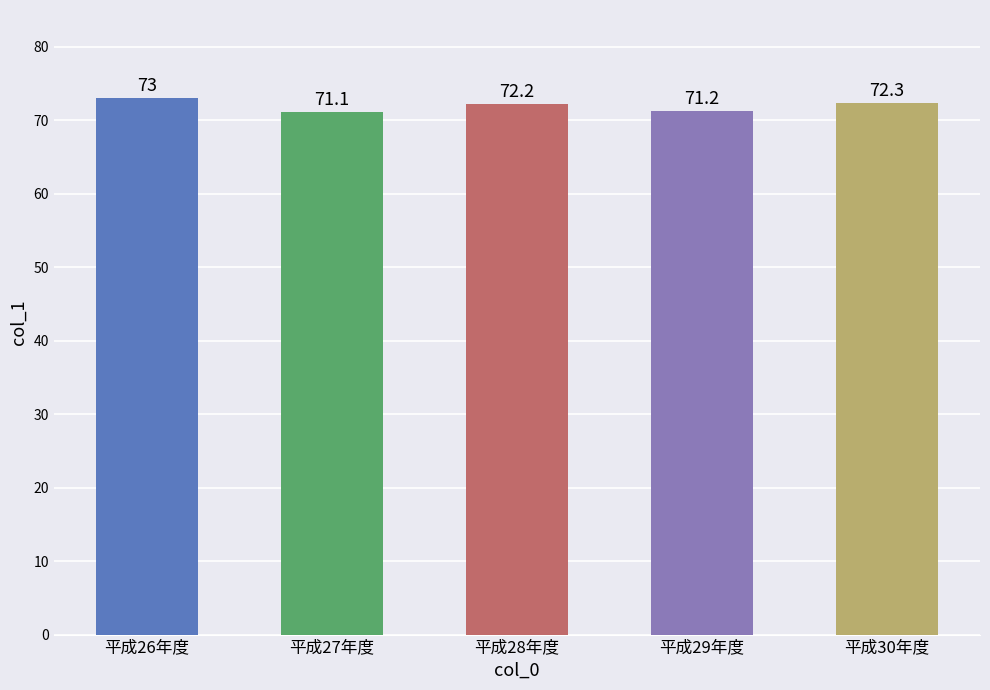

What is the difference between the second highest and minimum values?

1.2